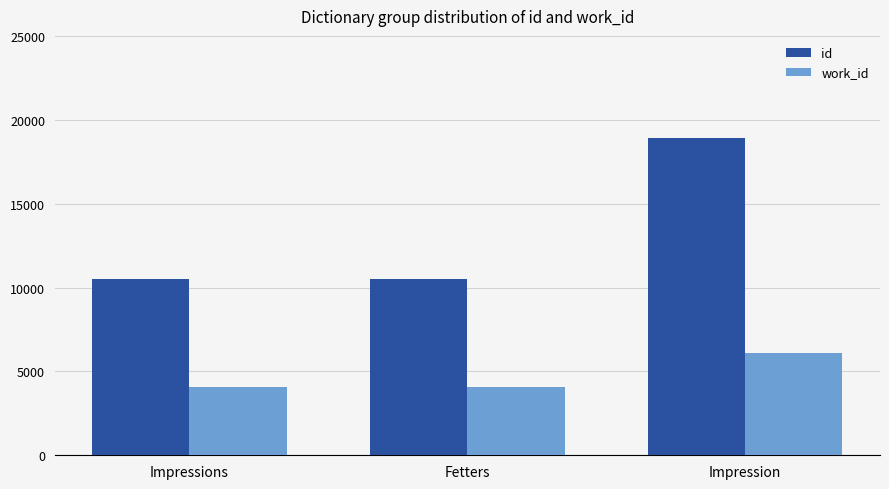

What is the difference between the highest and lowest values at Impression?

12829